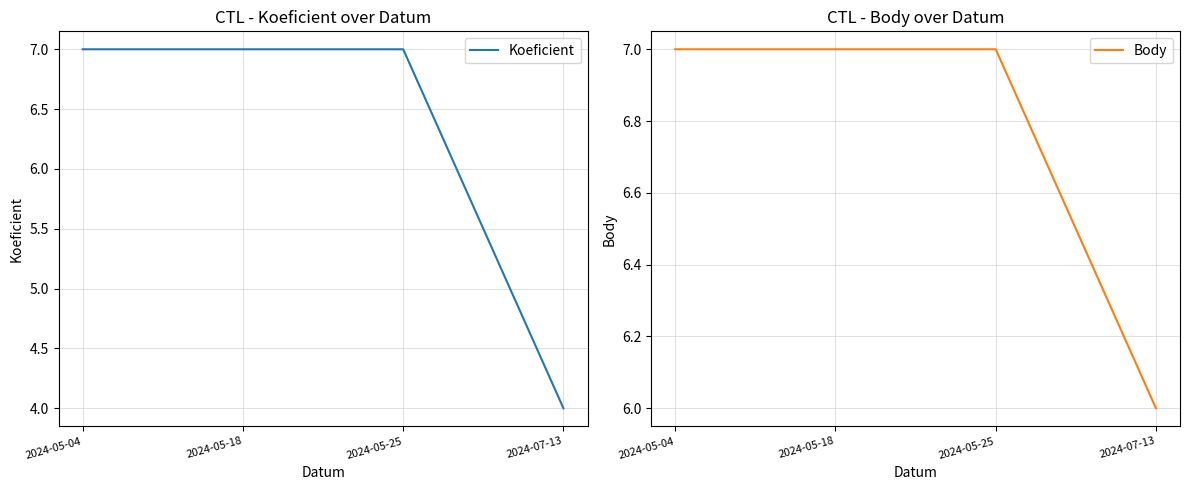

How many data points does each series have?

4